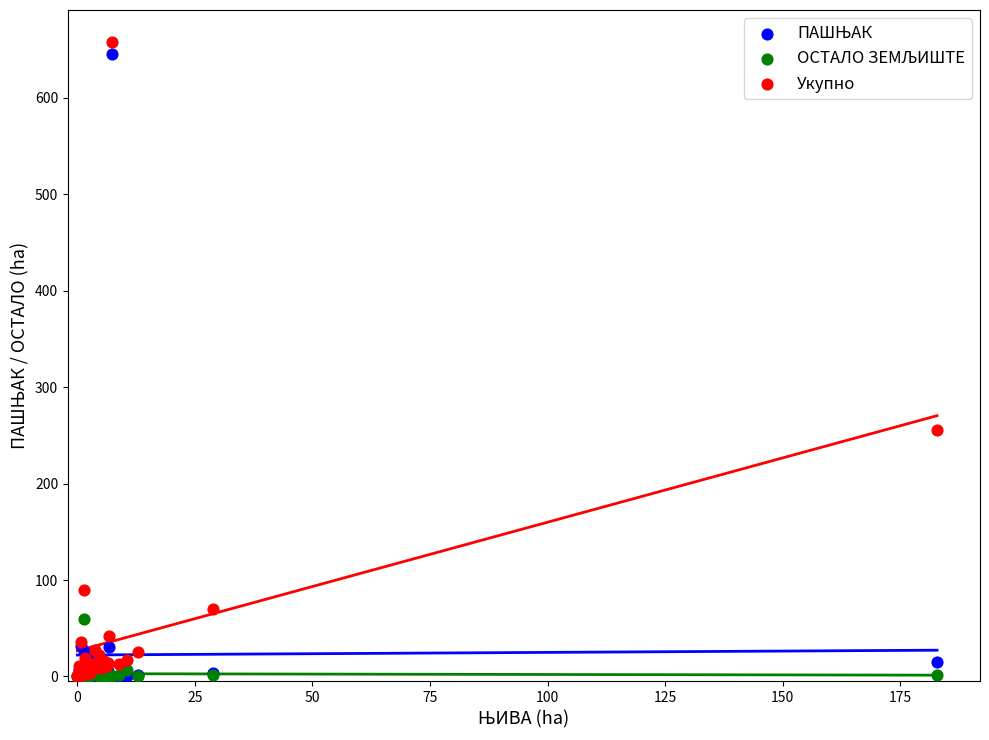

Which series has the largest Y range (max minus min)?

Укупно